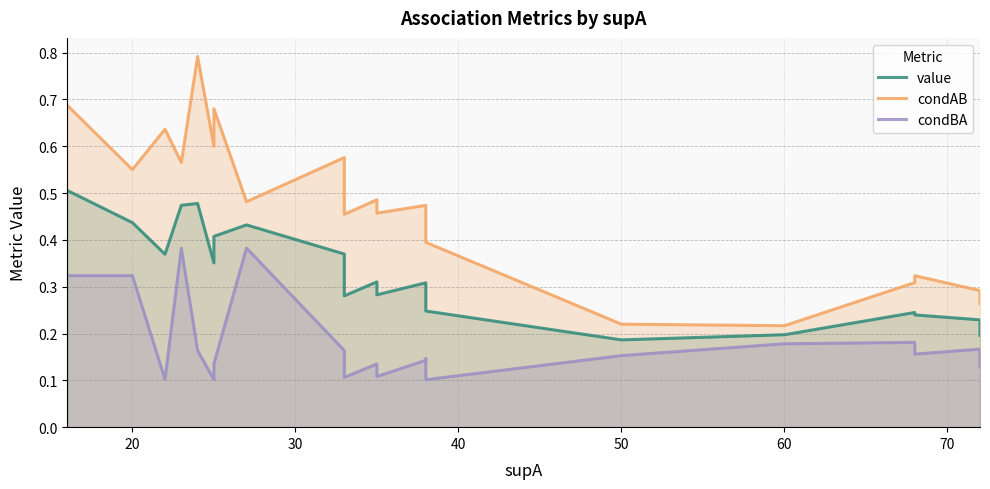

What is the average value of the condBA series?

0.2